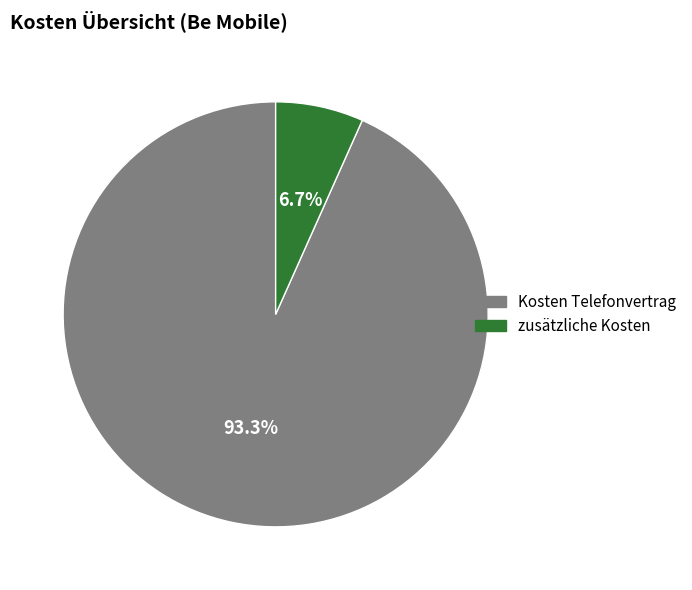

Combined, what portion of the pie is zusätzliche Kosten and Kosten Telefonvertrag?

100.0%